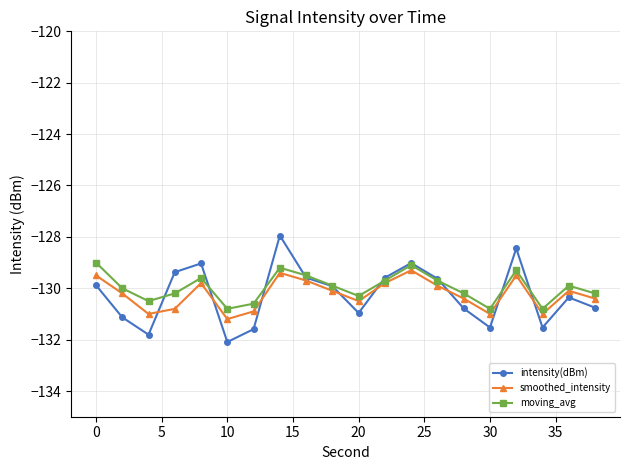

What is the value of the intensity(dBm) point at the 6th from the left?

-132.1